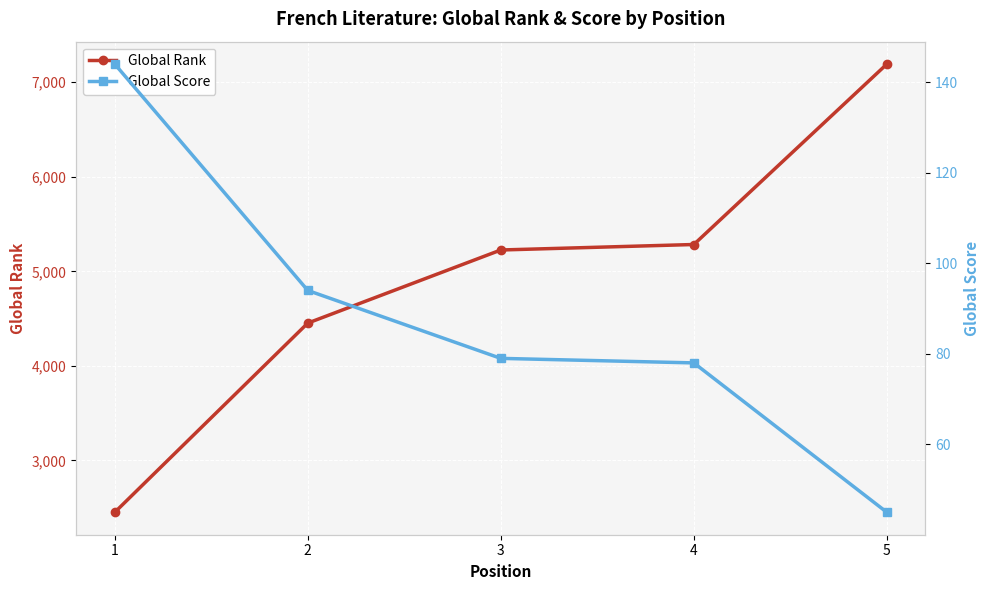

Between 5 and 3, which is larger?

5